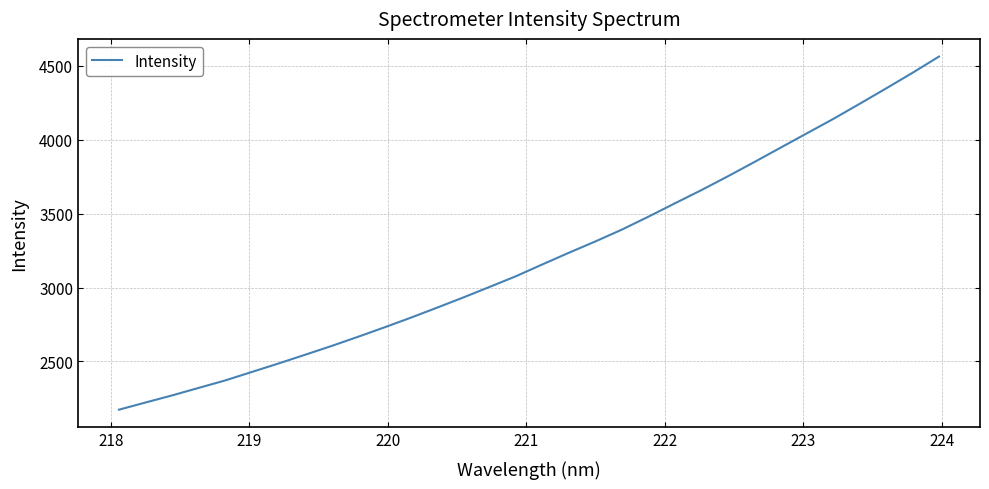

Reading left to right, transcribe all the data shown in this chart.

2174.1	2222.5	2270.3	2321.0	2371.3	2428.2	2485.1	2543.9	2603.2	2665.2	2729.1	2794.7	2862.9	2932.5	3004.4	3076.8	3157.0	3235.6	3312.0	3391.8	3479.0	3569.1	3658.3	3751.6	3847.7	3945.7	4043.3	4140.6	4243.2	4347.2	4452.8	4562.5